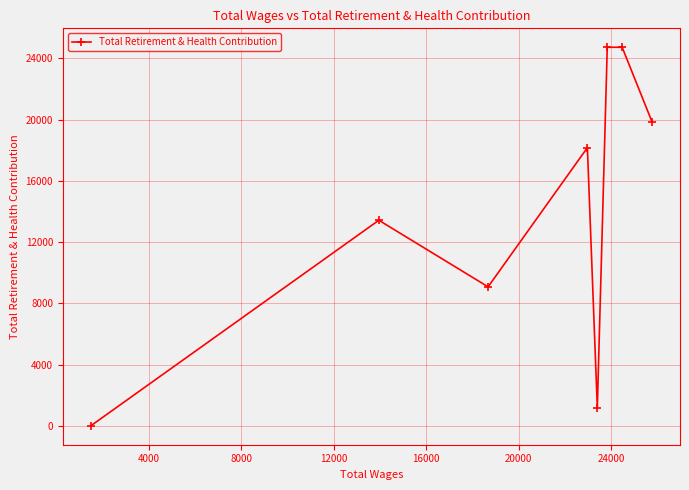

What is the average value?

13891